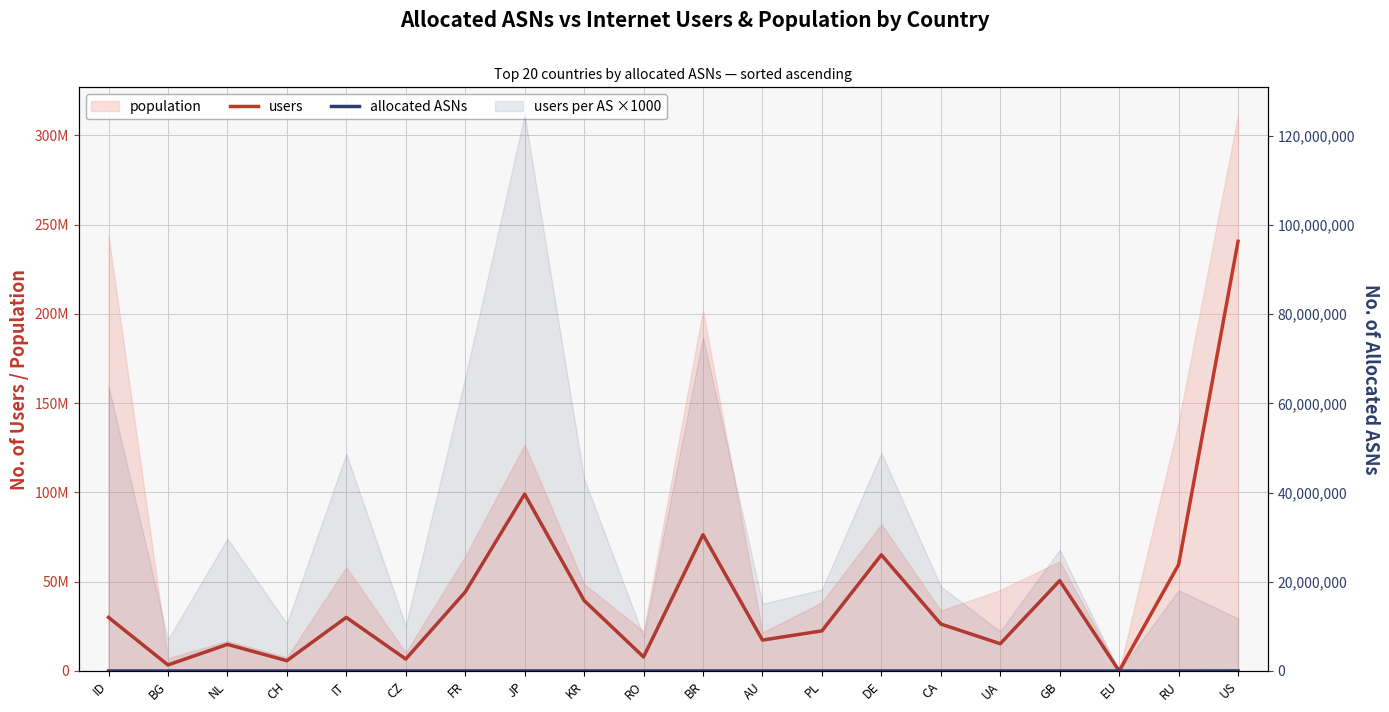

How many values in users are above zero?

19